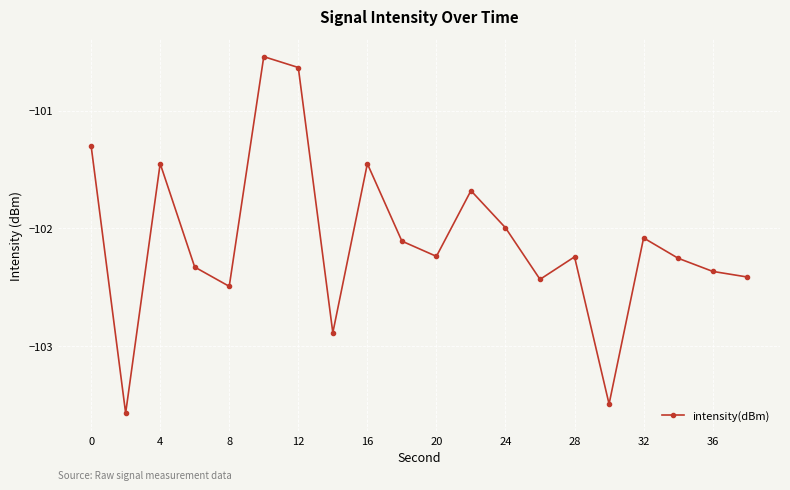

True or false: the data has more than 1 interior local peaks.

True